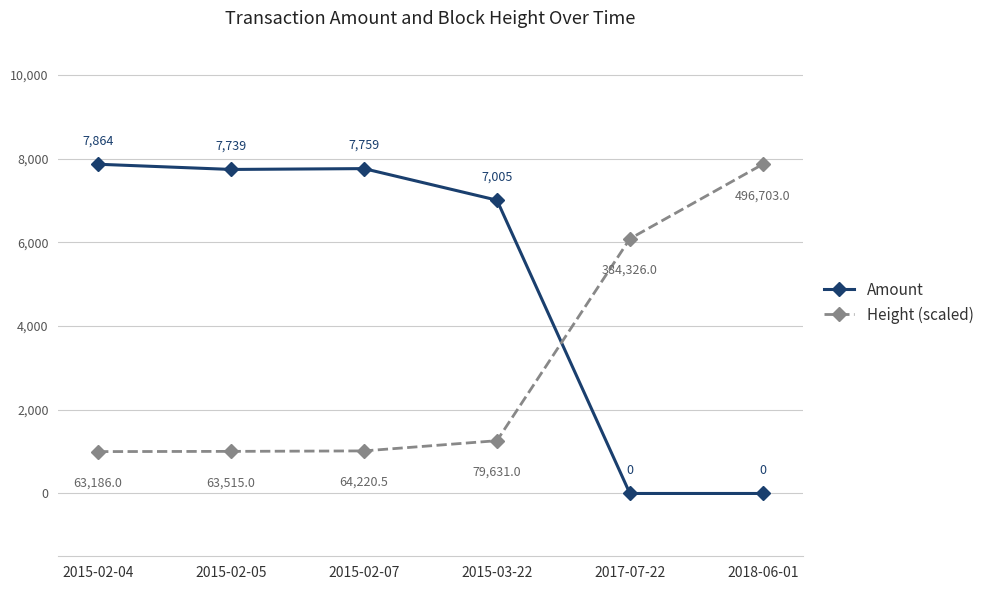

At which label does Height (scaled) reach its peak?

2018-06-01